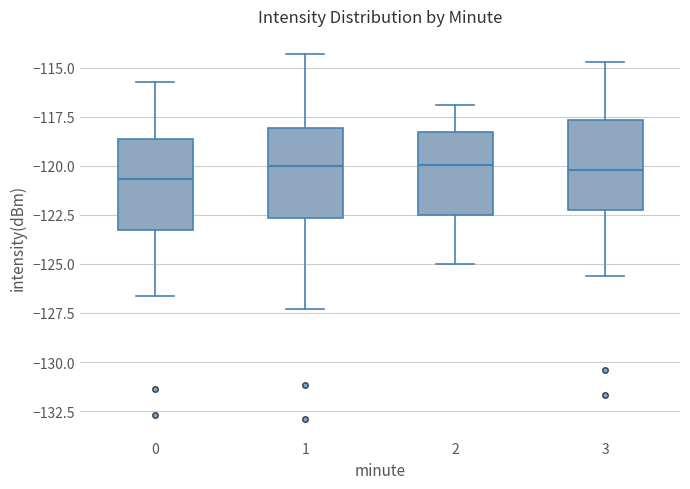

Where does the median line of the box at x = 0 sit on the y-axis? The values are not printed on the chart, so give them approximately, as read against the axis.

-120.5